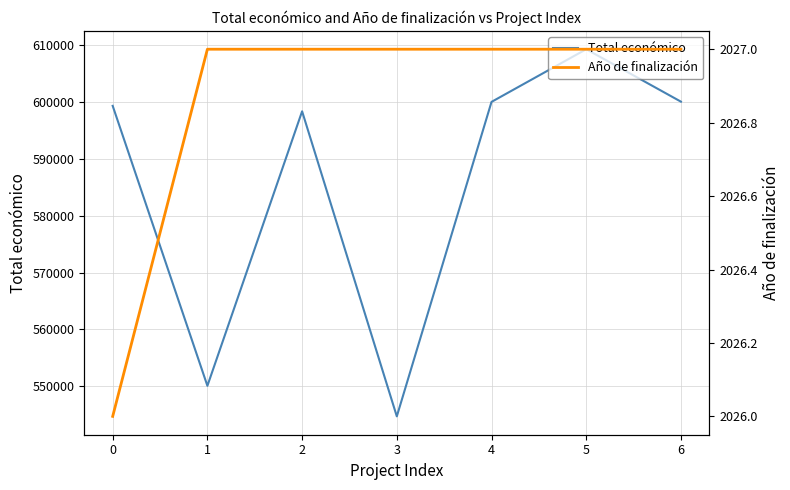

What is the average value of the Total económico series?

585941